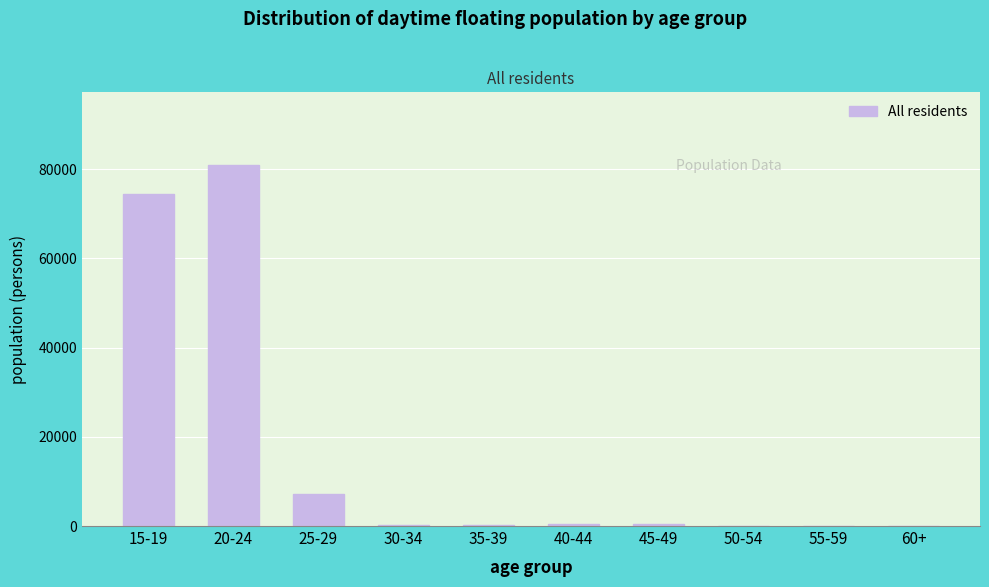

The value at 15-19 is 74462.8. True or false?

True